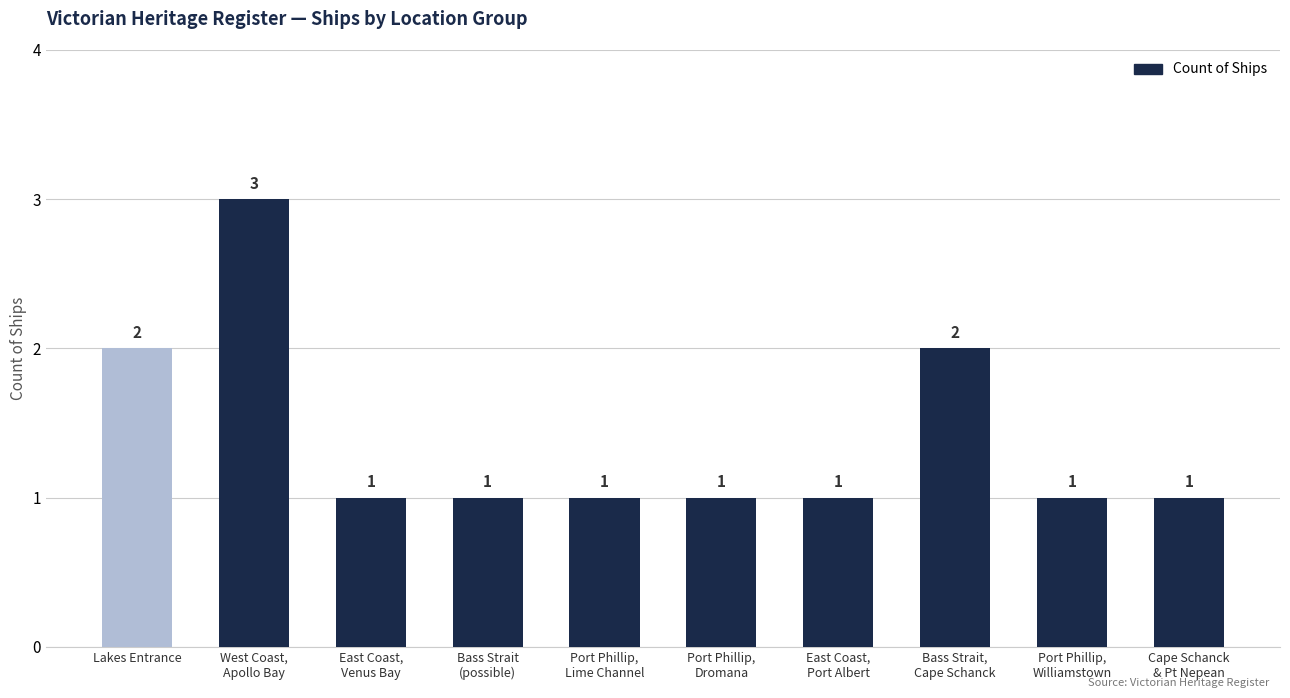

Count the number of data series in this chart.

1